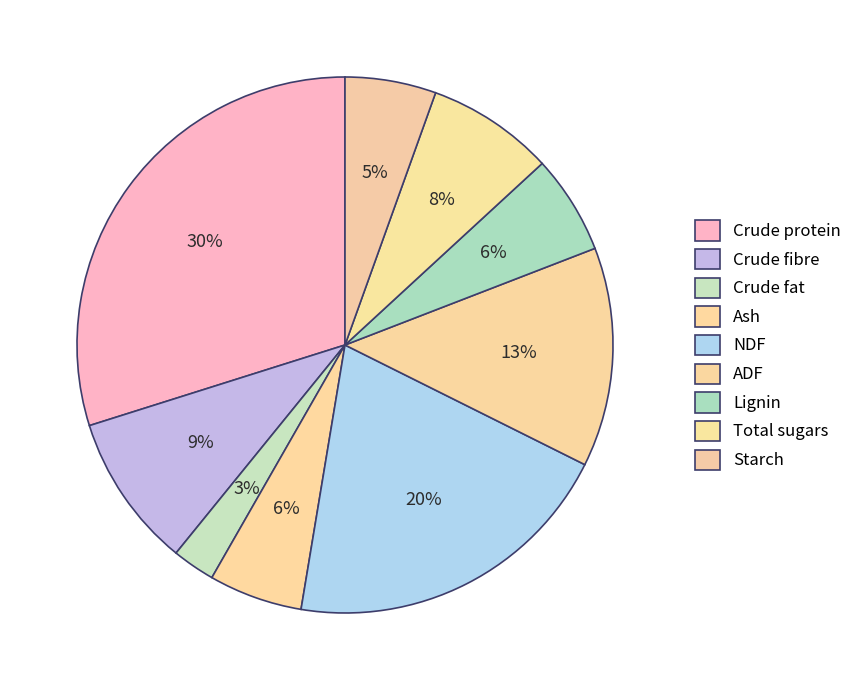

Count the number of slices in the pie.

9